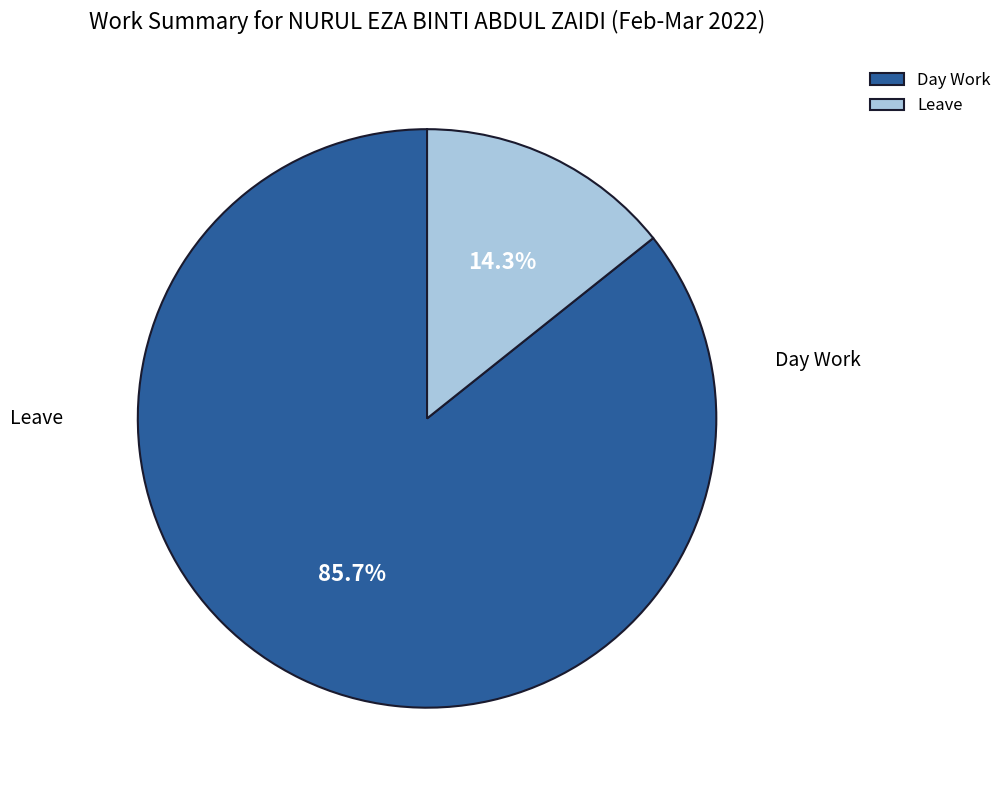

Rank the categories by value from highest to lowest.

Day Work, Leave